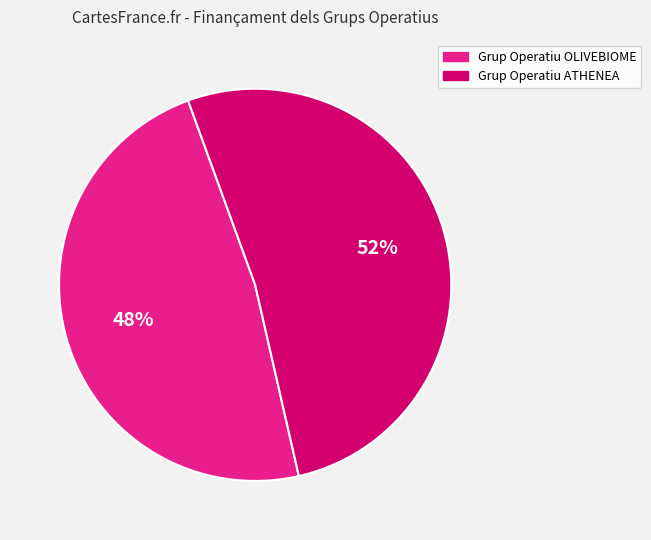

The Grup Operatiu ATHENEA slice represents 42% of the pie. True or false?

False